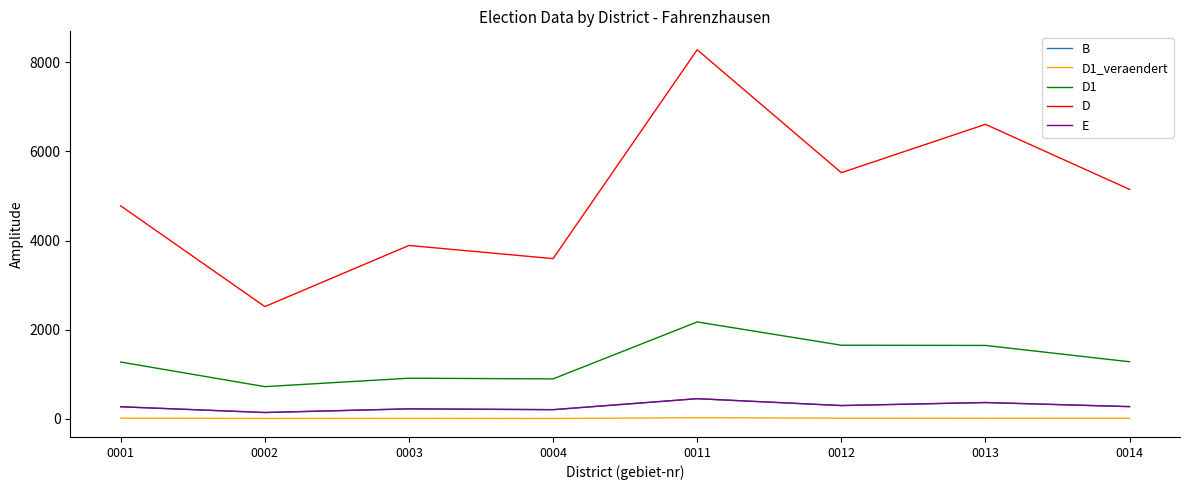

How many distinct data groups are displayed?

5